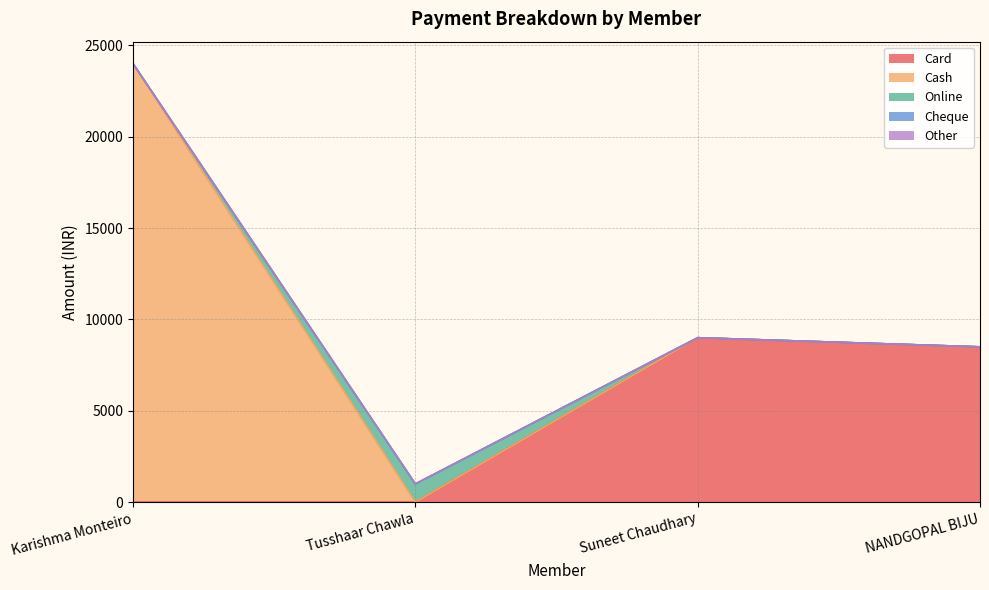

Does the chart display data point markers on the line(s)?

No